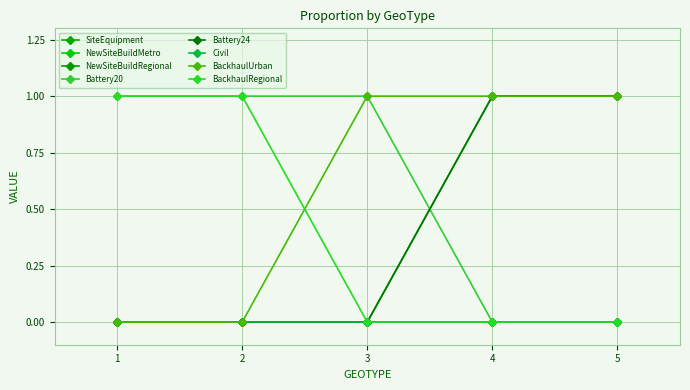

Does the chart have visible grid lines?

Yes